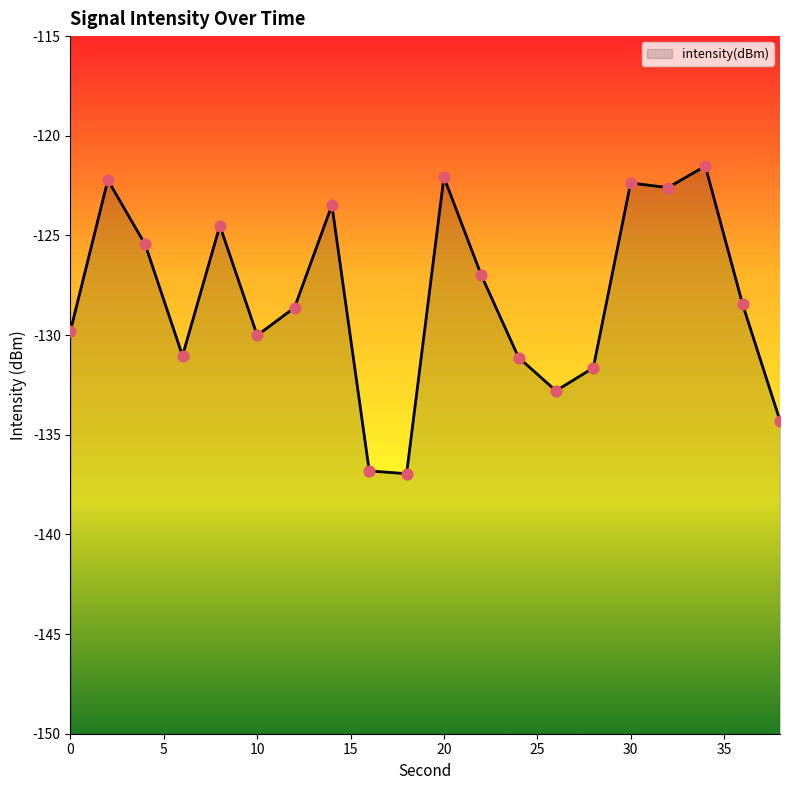

What is the change in value from 2 to 8?

-2.3